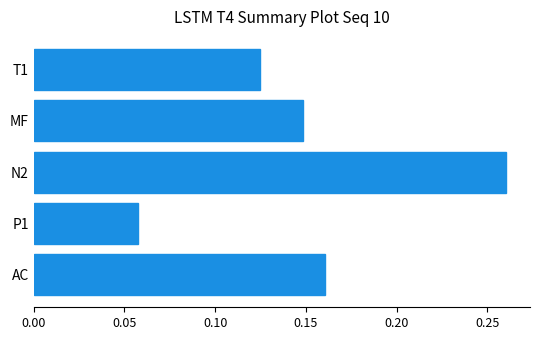

What is the sum of the values at T1 and N2?

0.4